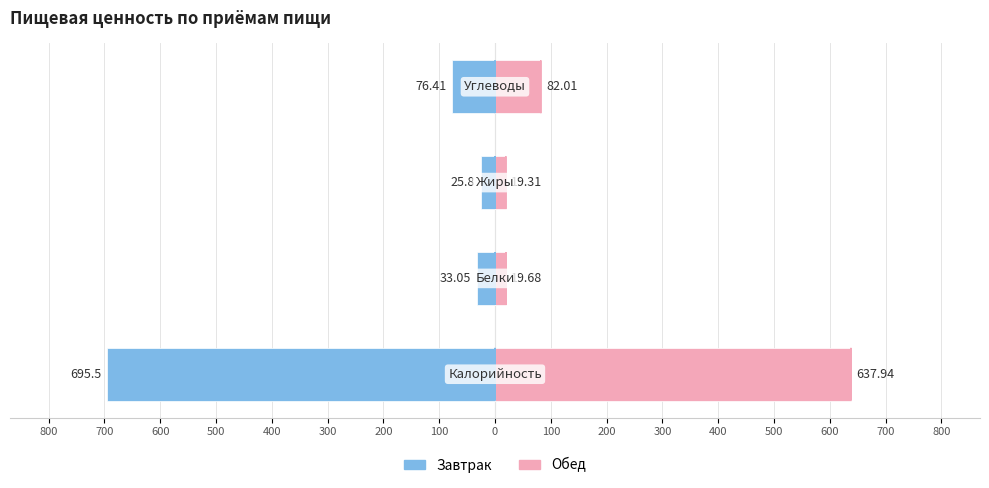

Are the bars horizontal?

Yes